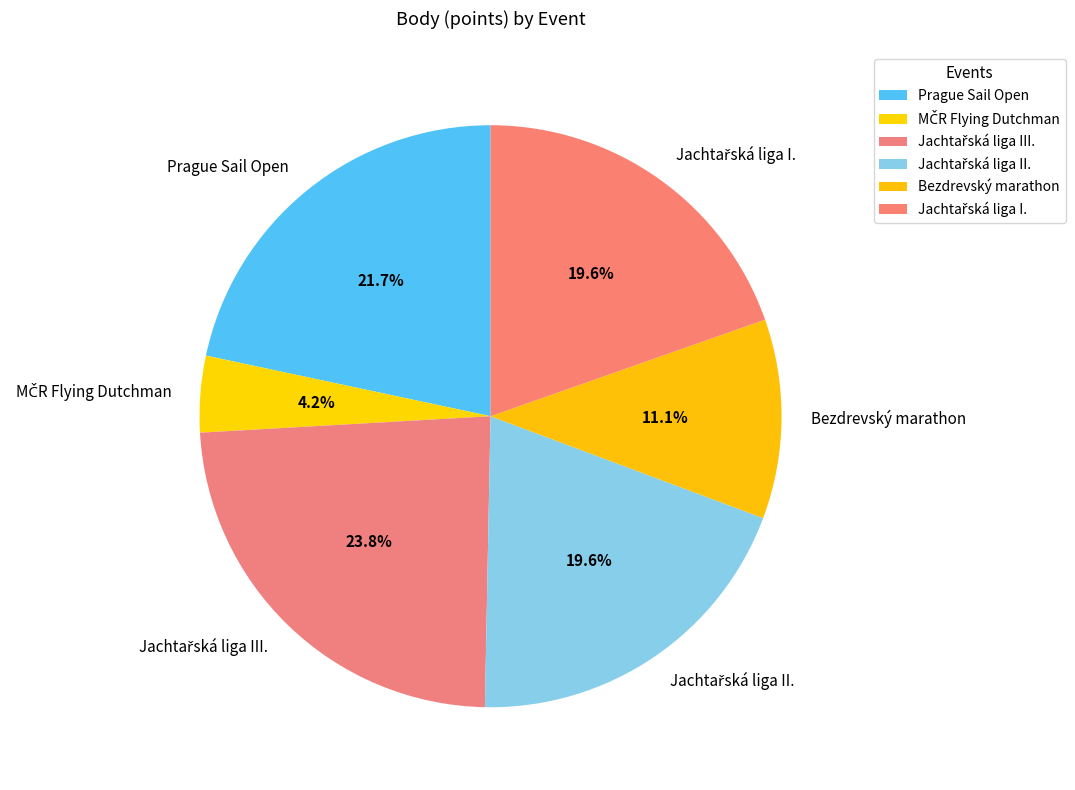

To the nearest percent, what is the difference between the largest and smallest slice percentages?

20%